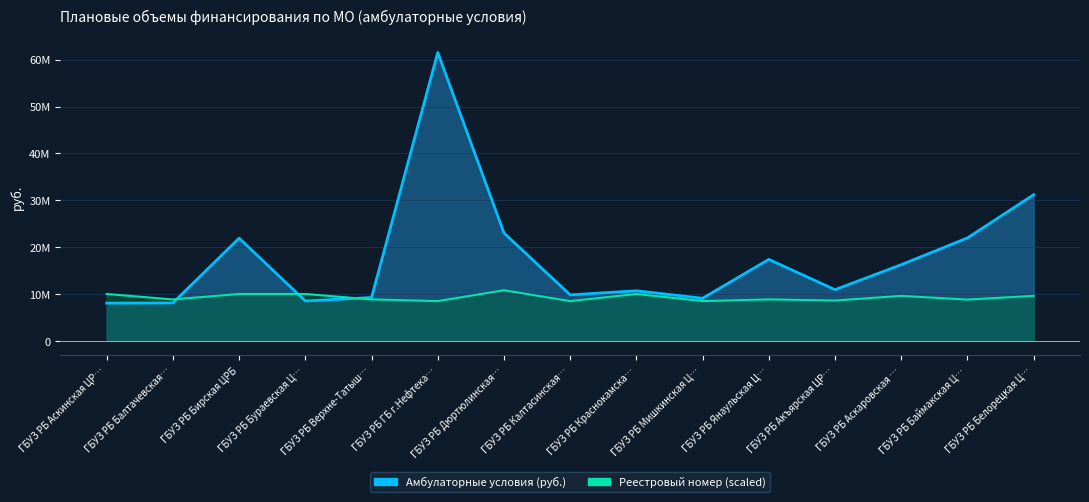

Which label corresponds to the smallest value in the chart?

ГБУЗ РБ Аскинская ЦР…